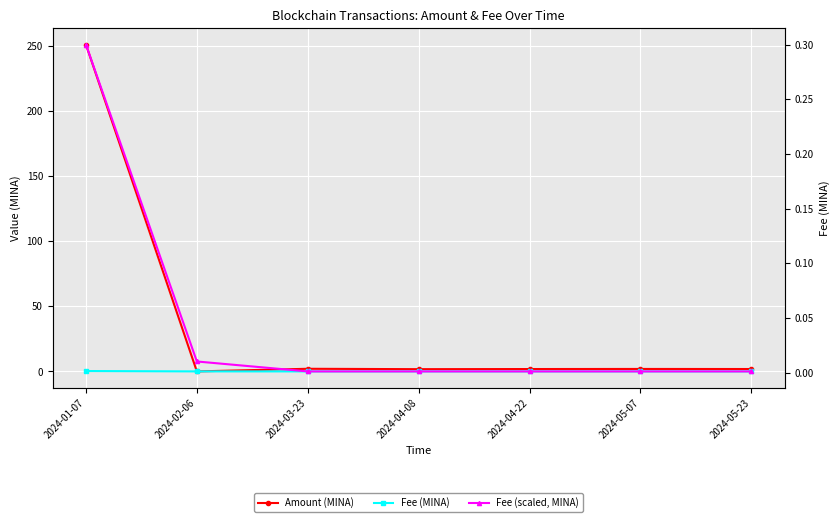

What is the label of the 2nd point from the left?

2024-02-06